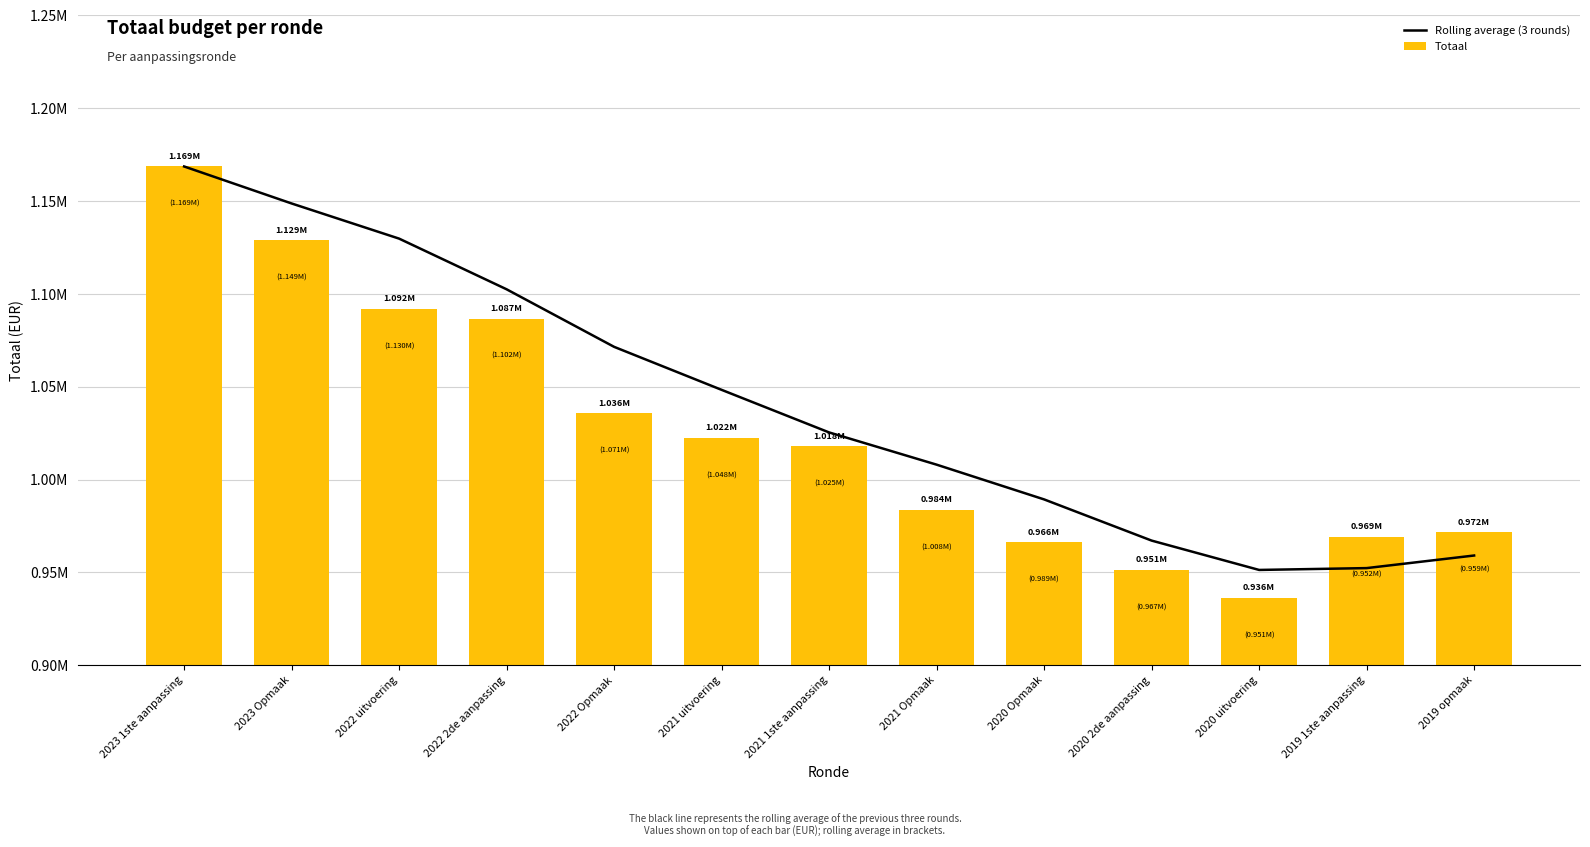

Which series has the widest spread of values?

Totaal